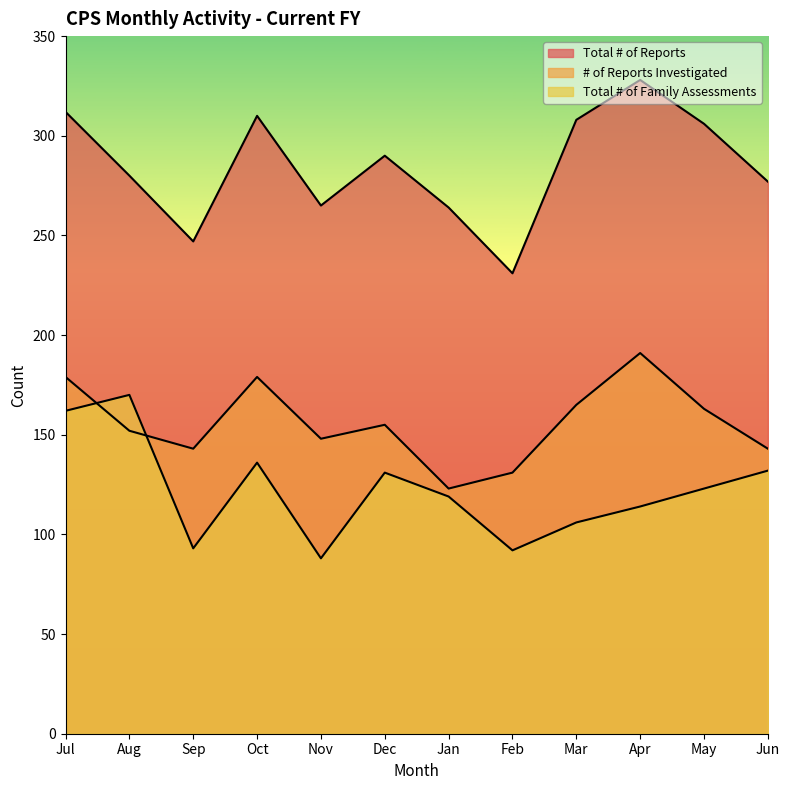

True or false: Total # of Reports has a value of 231 at Feb.

True